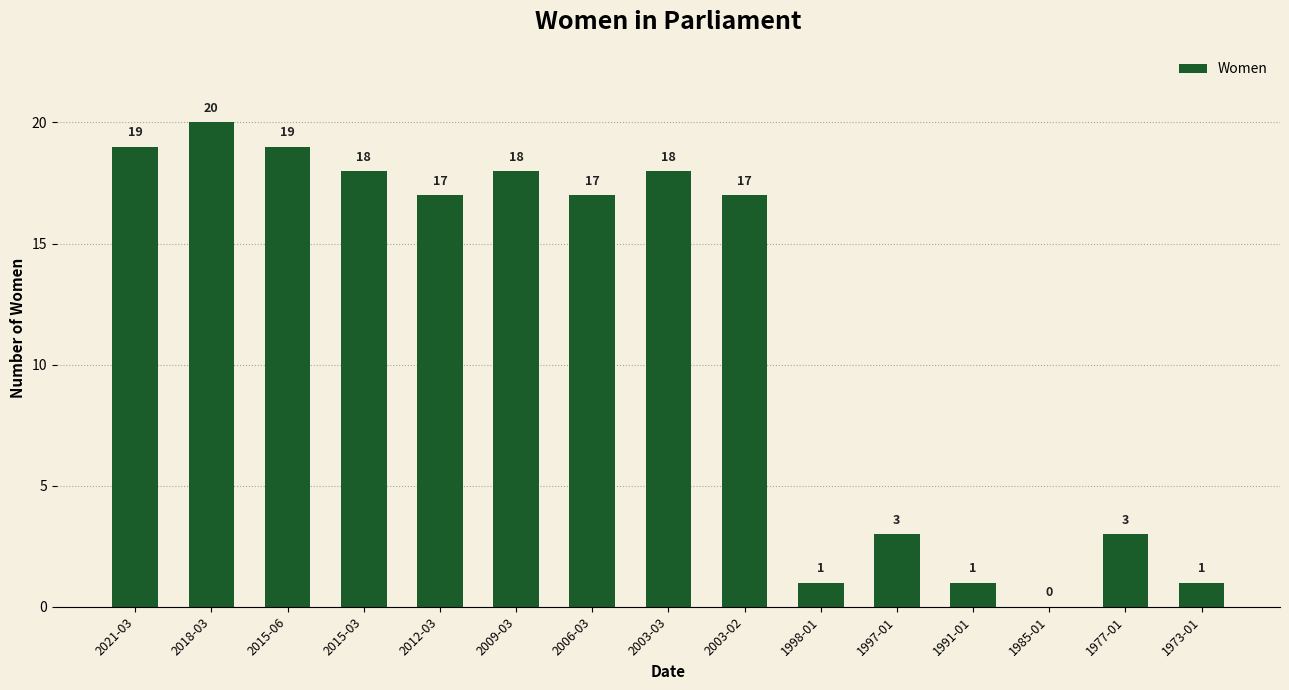

What is the greatest value displayed?

20